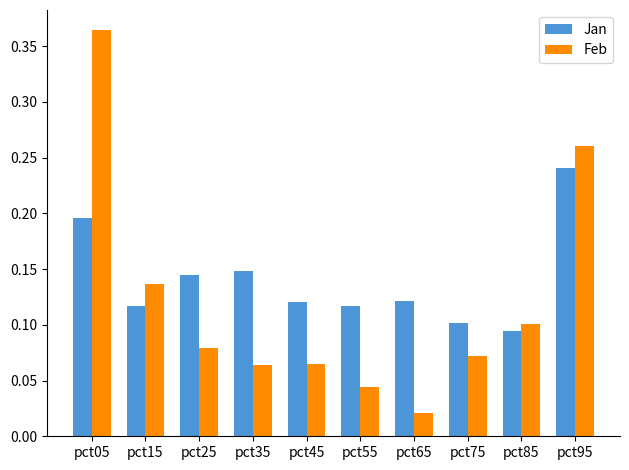

Where is Jan nearest to the value 0?

pct85